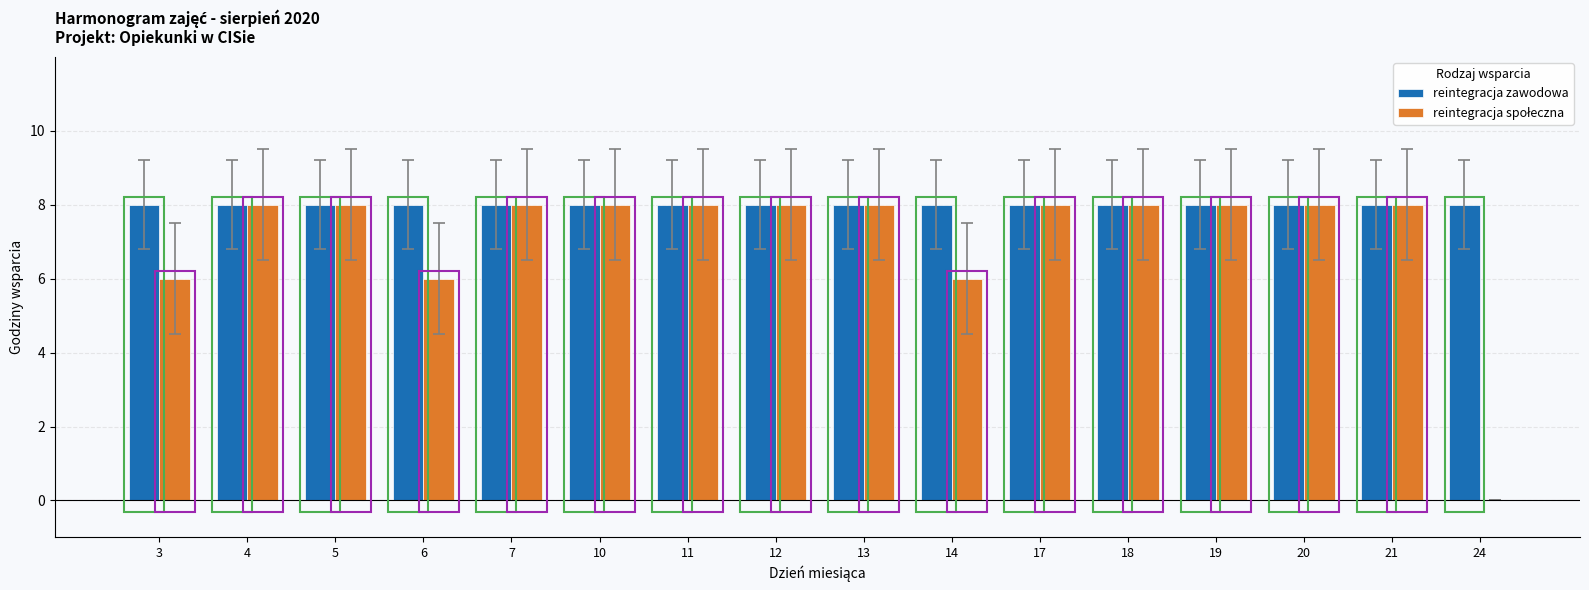

What is the greatest value displayed?

8